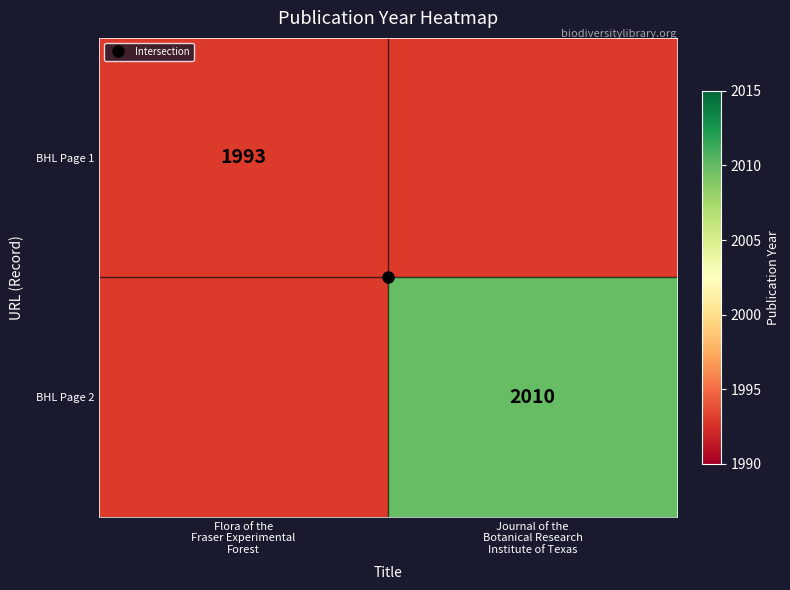

What is the average value of the BHL Page 2 series?

2002